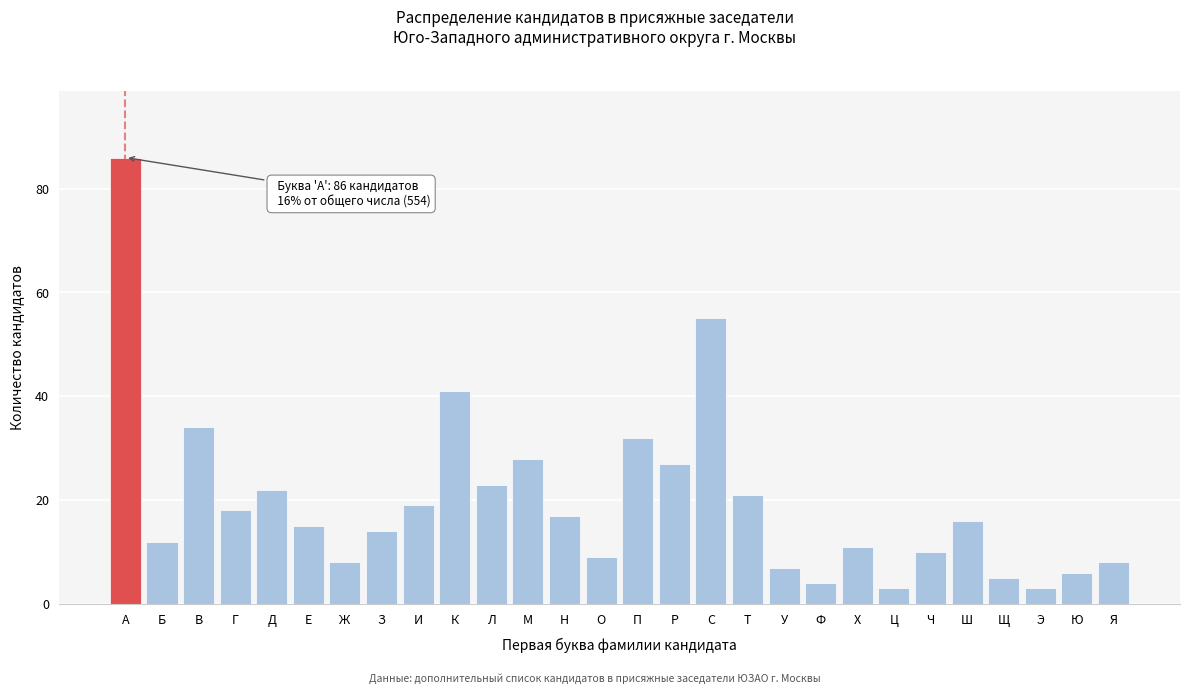

Reading left to right, extract all data points from this chart.

А=86	Б=12	В=34	Г=18	Д=22	Е=15	Ж=8	З=14	И=19	К=41	Л=23	М=28	Н=17	О=9	П=32	Р=27	С=55	Т=21	У=7	Ф=4	Х=11	Ц=3	Ч=10	Ш=16	Щ=5	Э=3	Ю=6	Я=8